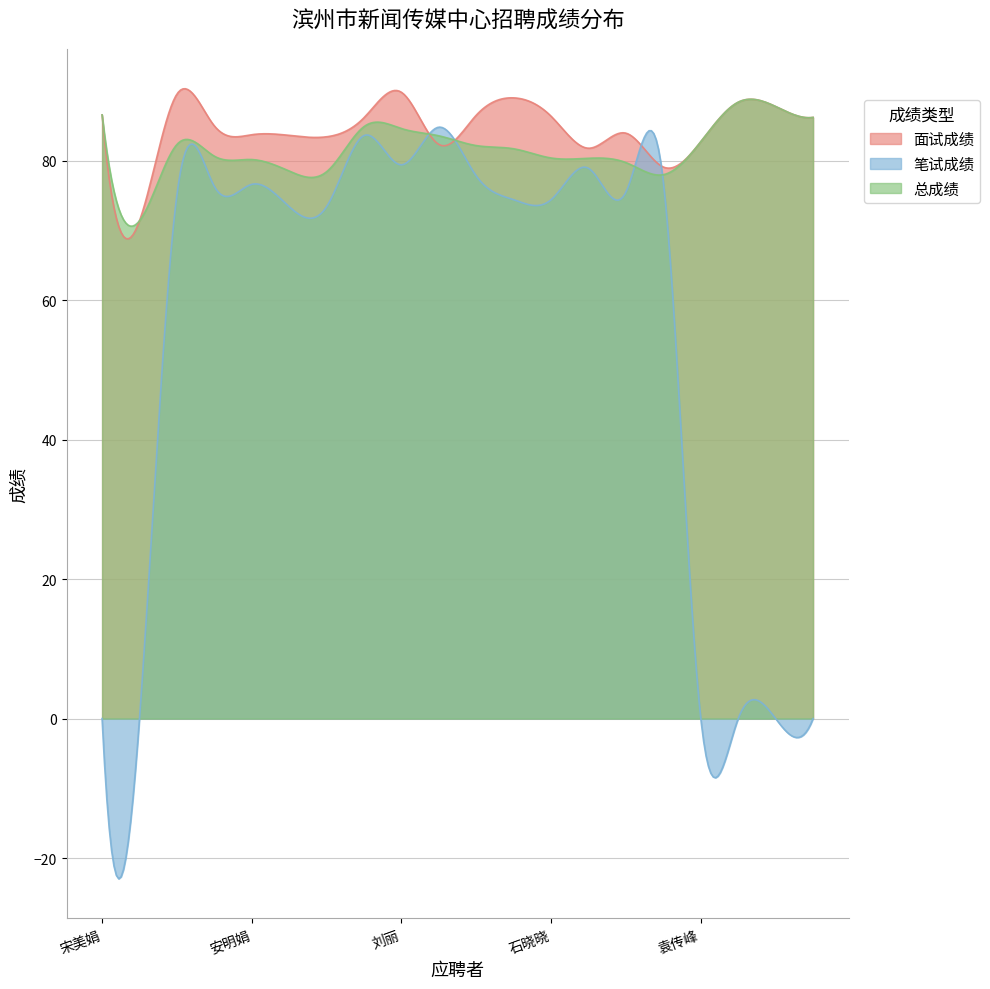

What is the sum of all 面试成绩 values?

1693.2